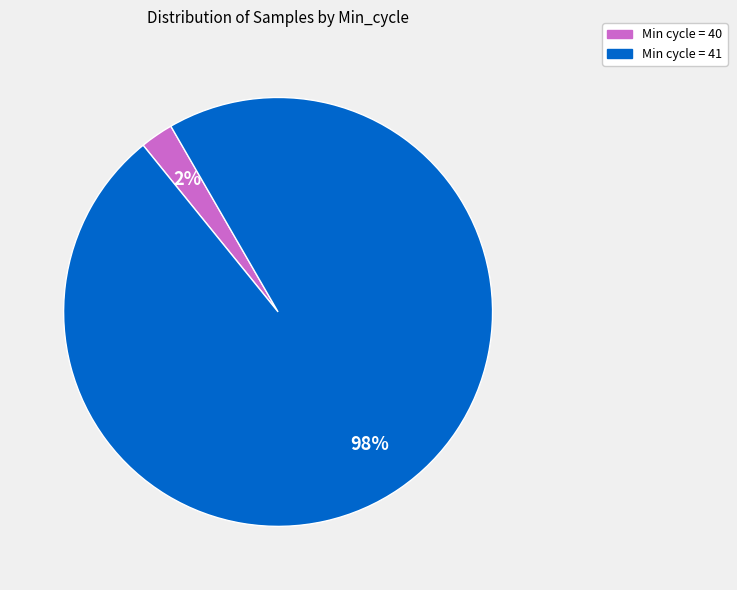

Is there a majority slice in this chart?

Yes